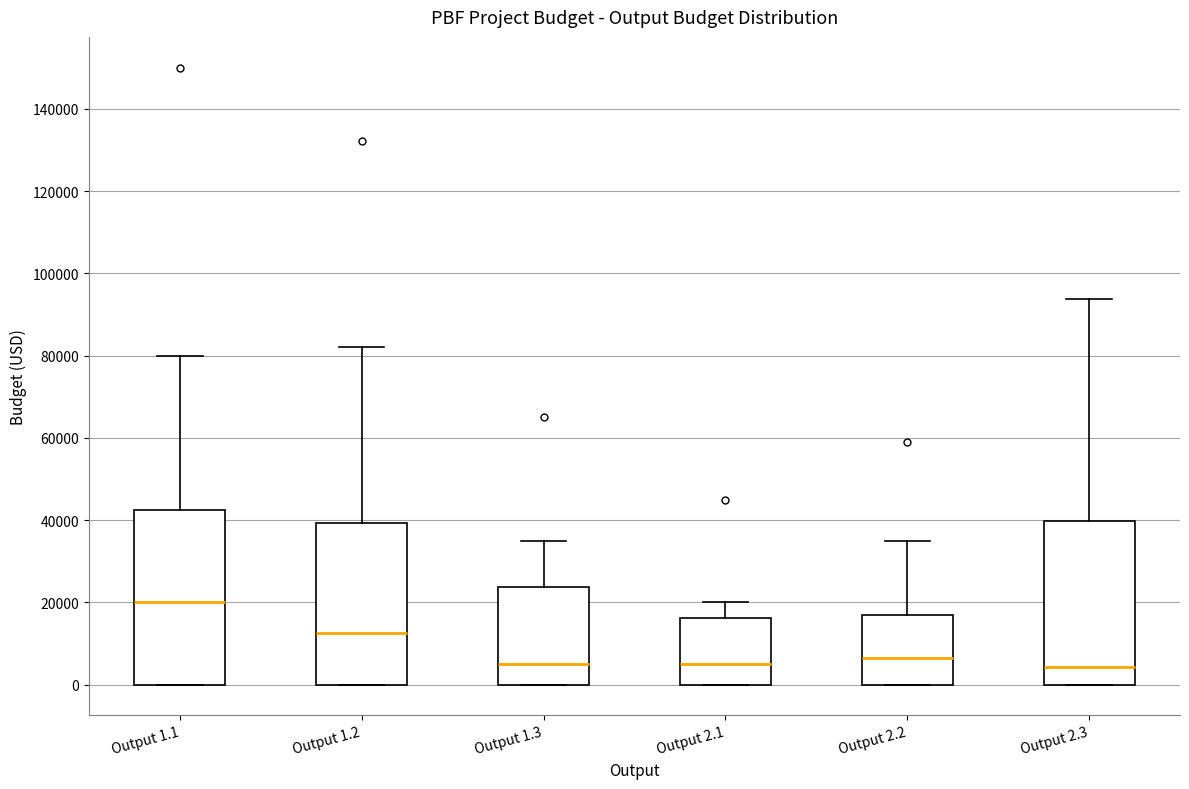

Where does the median line of the box for Output 1.2 sit on the y-axis? The values are not printed on the chart, so give them approximately, as read against the axis.

12000